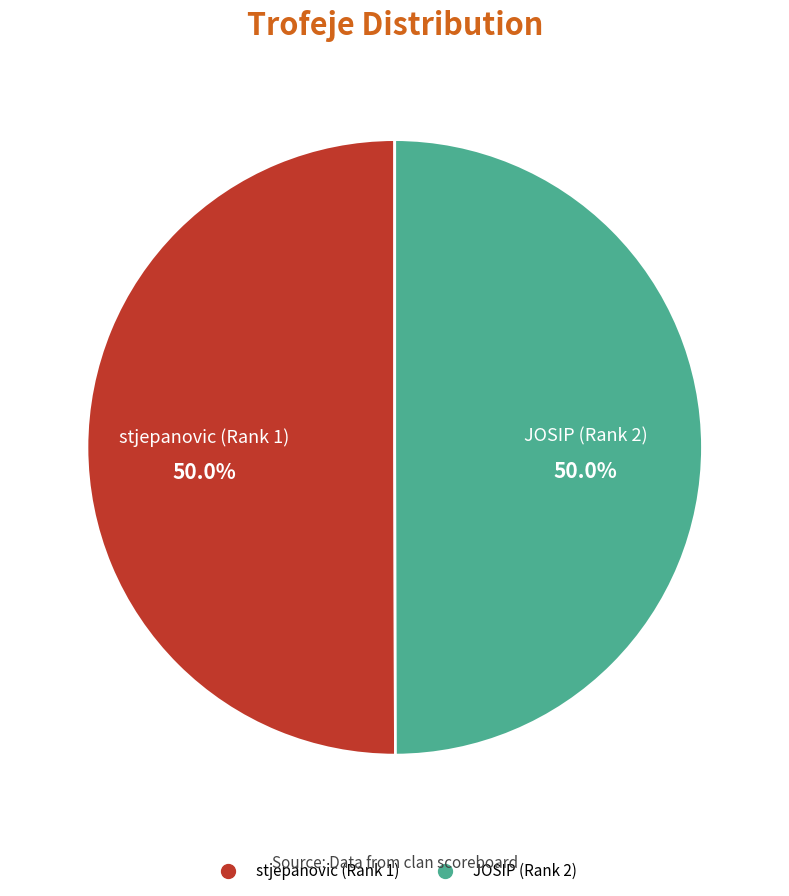

Approximately how many times larger is the value at stjepanovic (Rank 1) compared to JOSIP (Rank 2)?

1.0